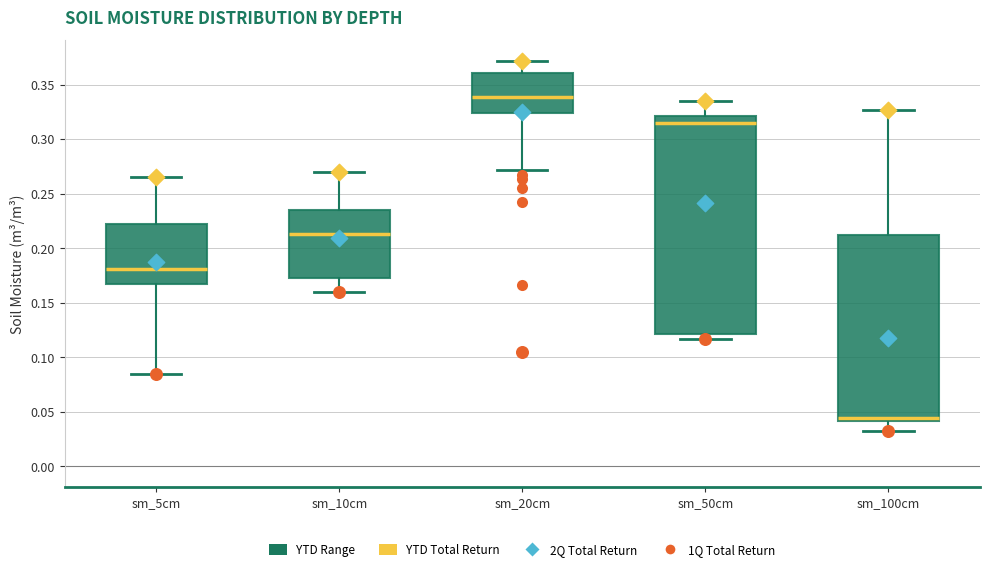

Reading left to right, transcribe this box plot: for each box, give where its median line is, the range the box spans, and where its two whiskers end, as read against the y-axis. The values are not printed on the chart, so give them approximately, as read against the axis.

sm_5cm: median 0.180, box 0.165 to 0.220, whiskers 0.085 to 0.265
sm_10cm: median 0.215, box 0.175 to 0.235, whiskers 0.160 to 0.270
sm_20cm: median 0.340, box 0.325 to 0.360, whiskers 0.270 to 0.370
sm_50cm: median 0.315, box 0.120 to 0.320, whiskers 0.115 to 0.335
sm_100cm: median 0.045, box 0.040 to 0.210, whiskers 0.030 to 0.325